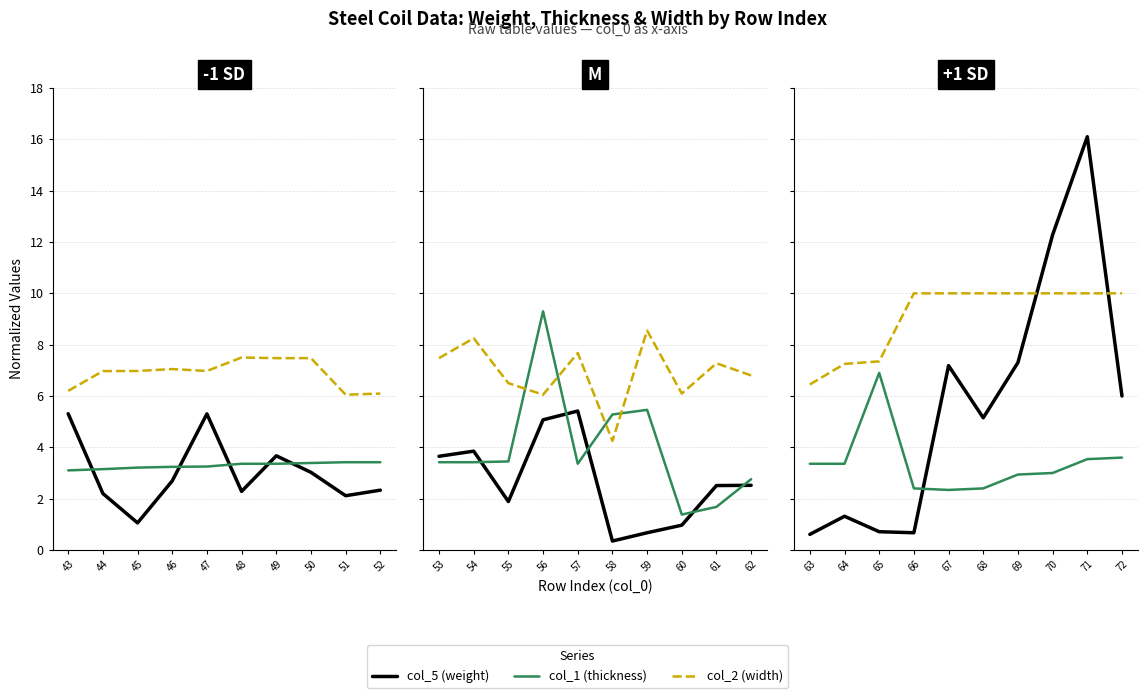

Rank the series by their maximum value, from highest to lowest.

col_5 (weight), col_2 (width), col_1 (thickness)